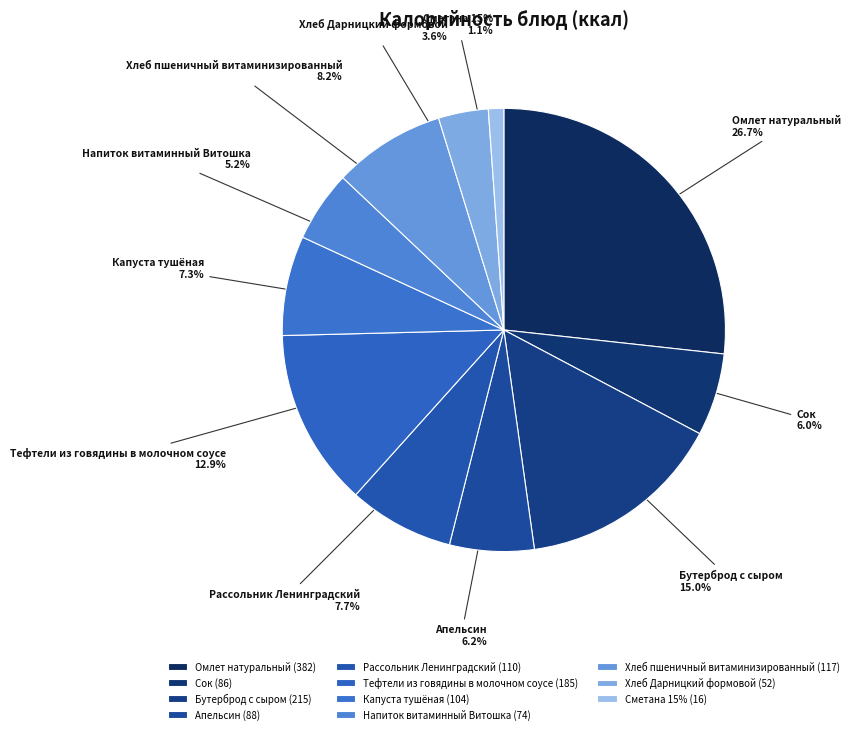

What is the total percentage of Сметана 15% and Хлеб пшеничный витаминизированный?

9.3%